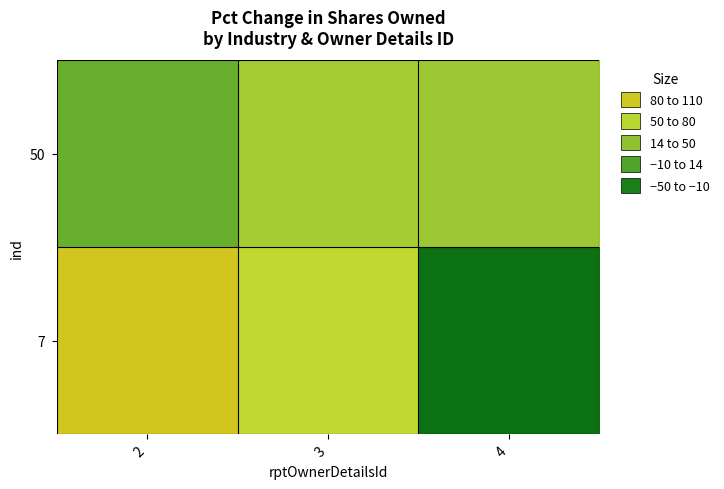

Reading right to left, transcribe all the data shown in this chart.

50: 4=44	3=50	2=14
7: 4=-41	3=70	2=100